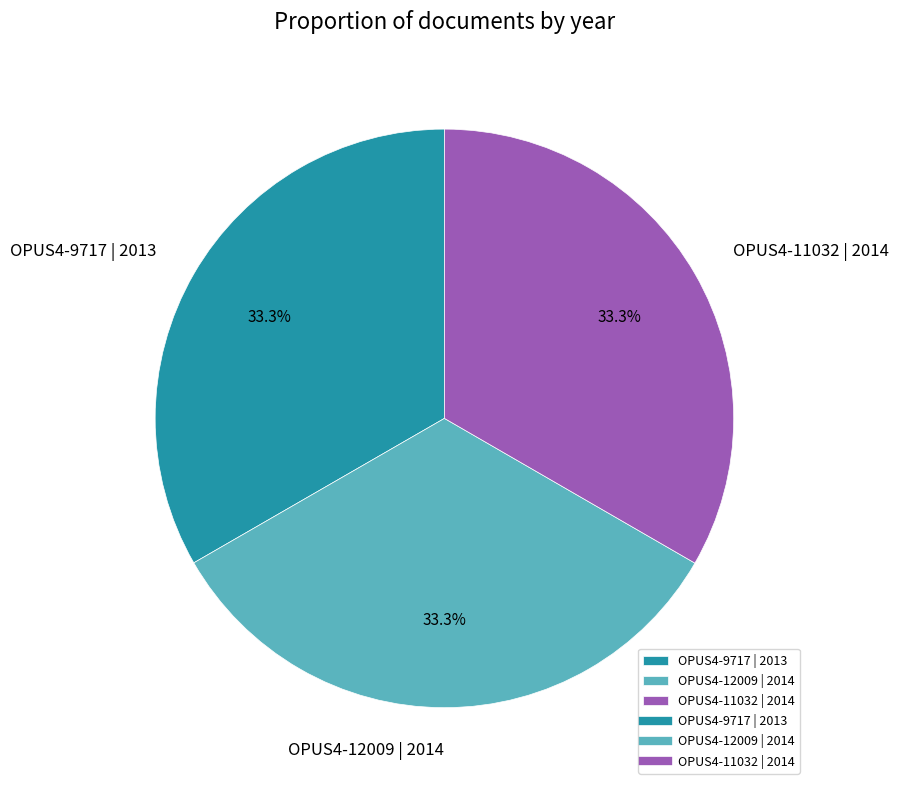

Does OPUS4-9717 | 2013 account for over 50% of the chart?

No